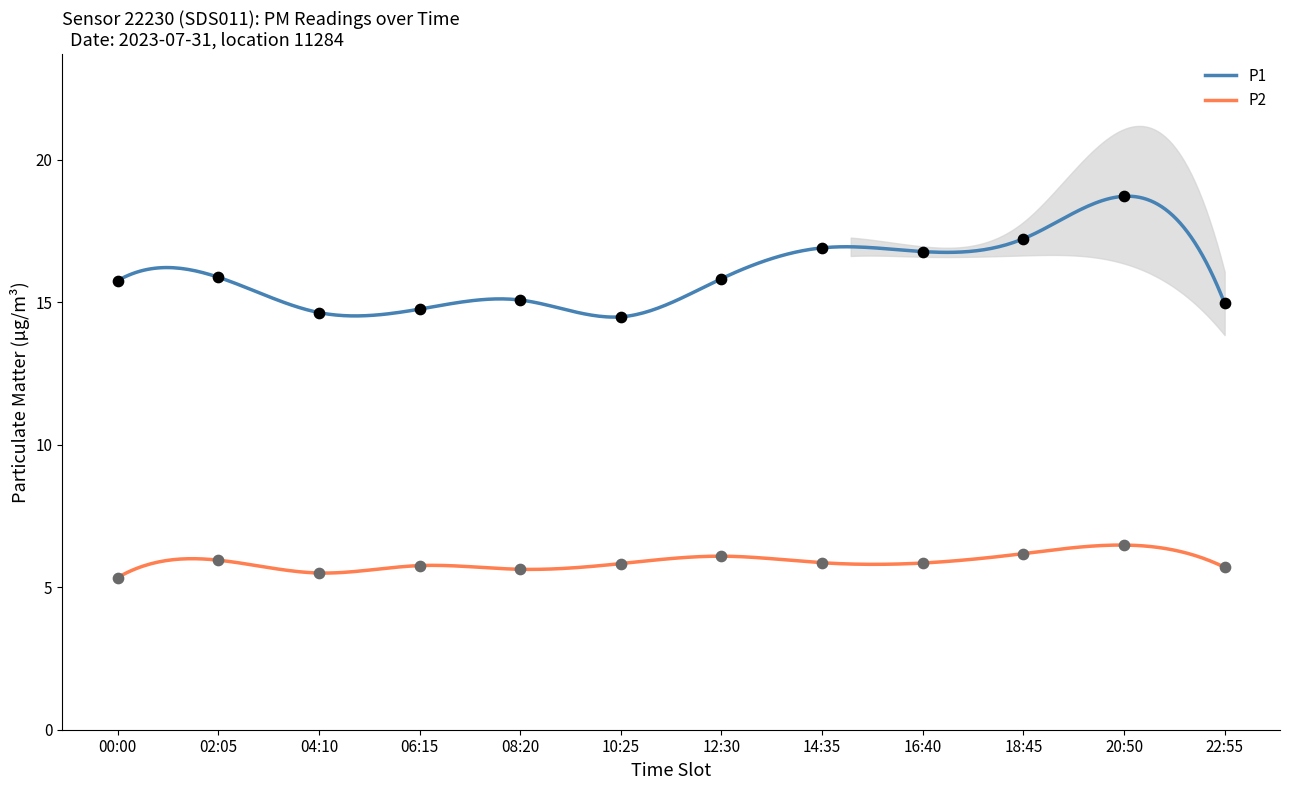

Which series has the largest total across all categories?

P1